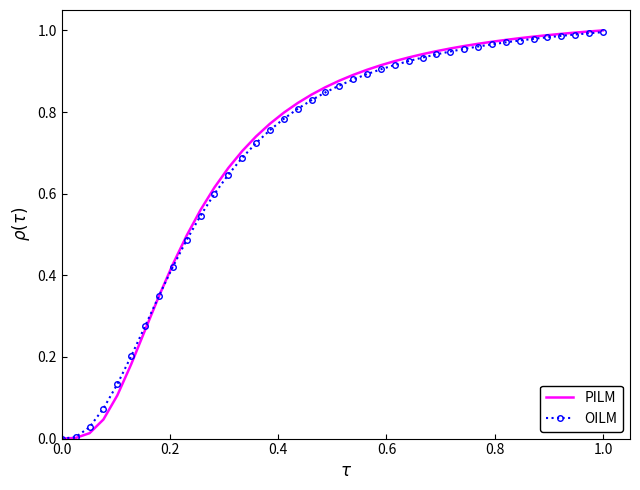

Which series has the widest spread of values?

PILM